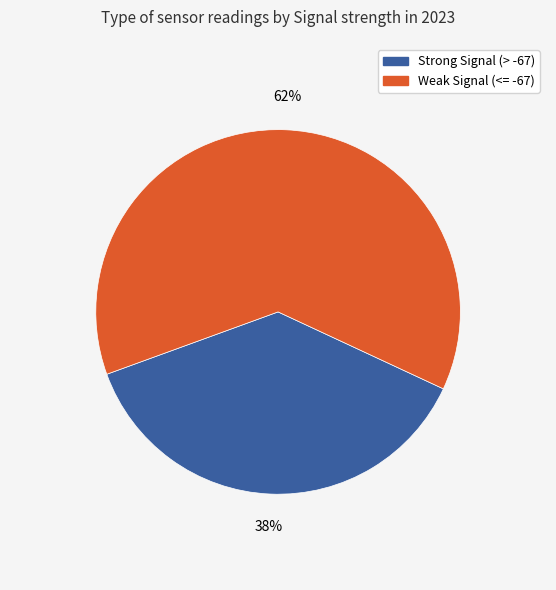

To the nearest percent, what is the average slice percentage?

50%